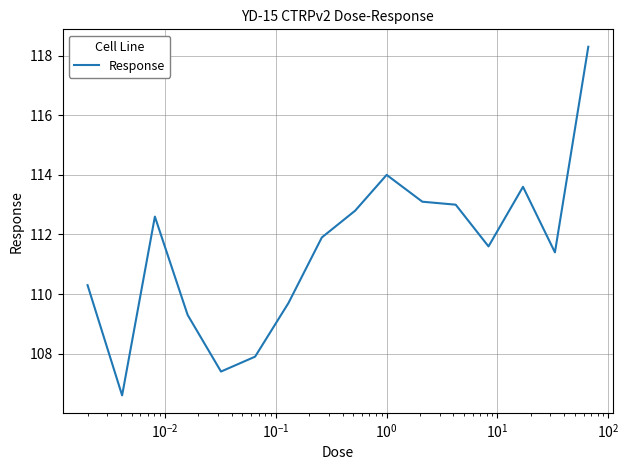

Reading left to right, list all the values displayed in this chart.

110.3	106.6	112.6	109.3	107.4	107.9	109.7	111.9	112.8	114.0	113.1	113.0	111.6	113.6	111.4	118.3